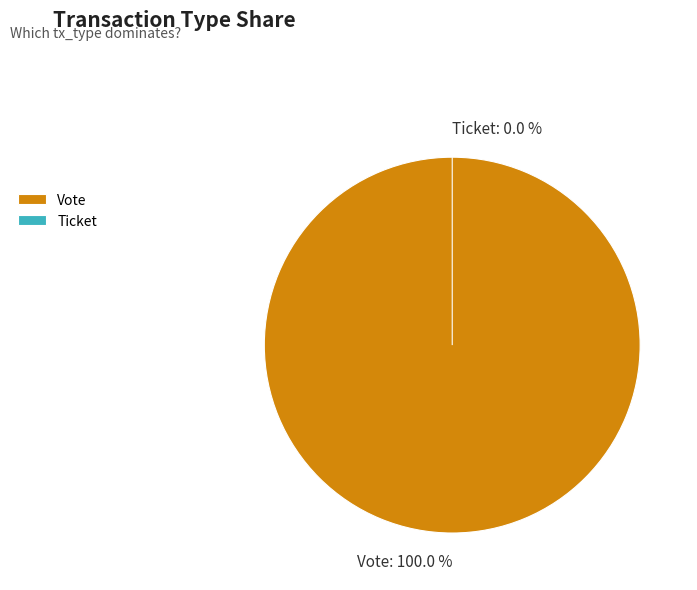

Count the number of slices in the pie.

2